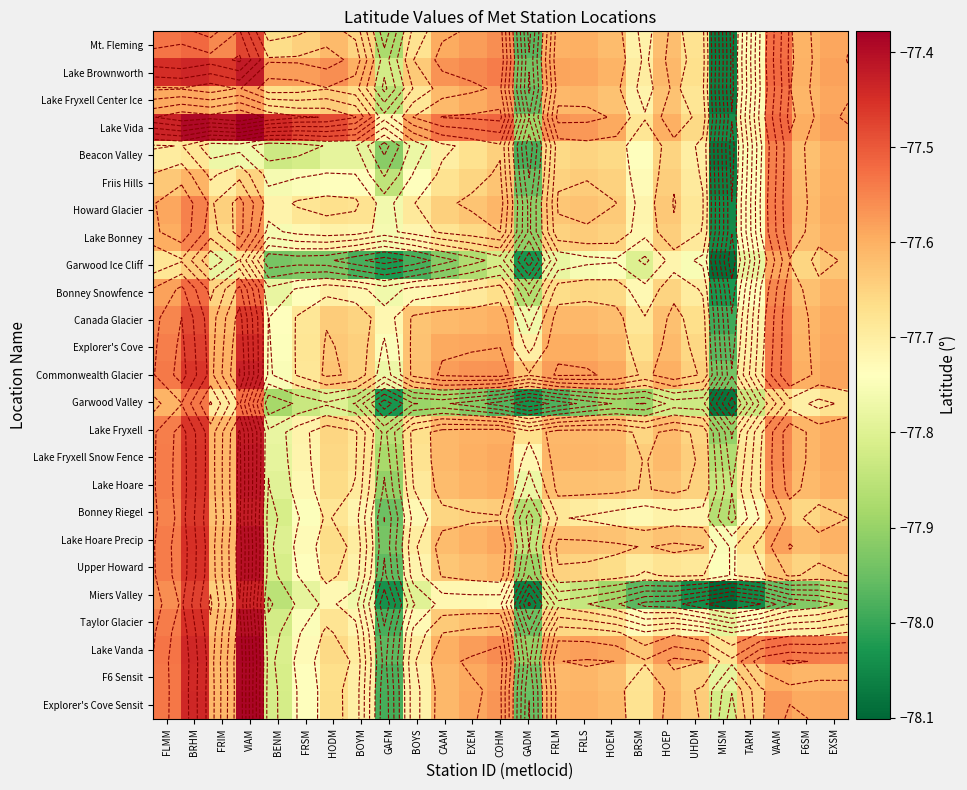

The Howard Glacier series shows -116.8 at BOYM. True or false?

False